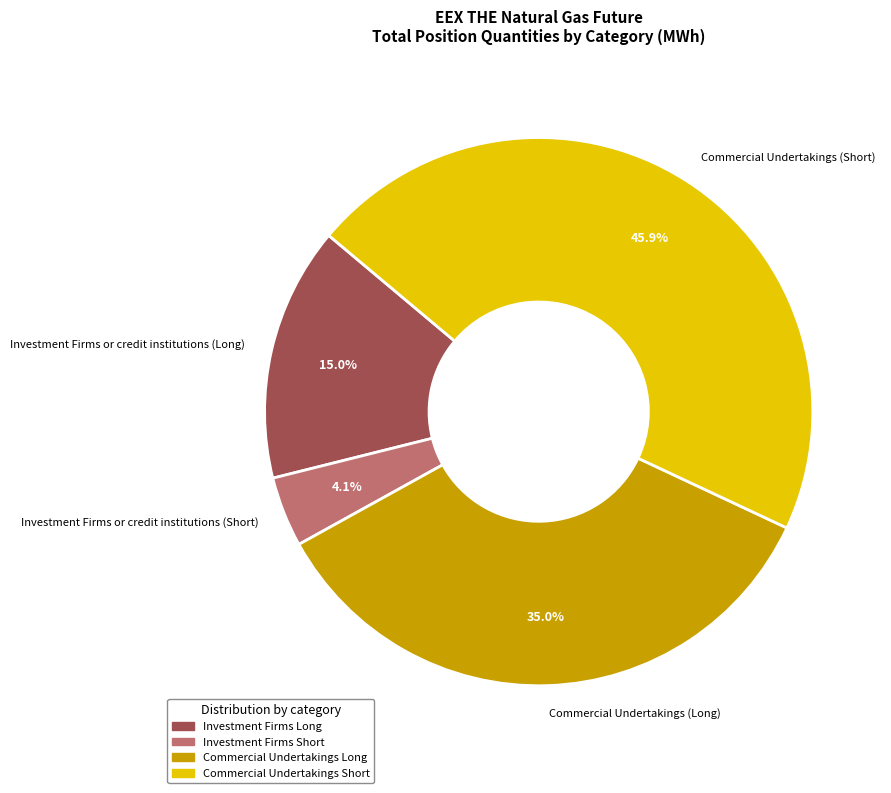

True or false: Investment Firms or credit institutions (Long) accounts for 15% of the total.

True